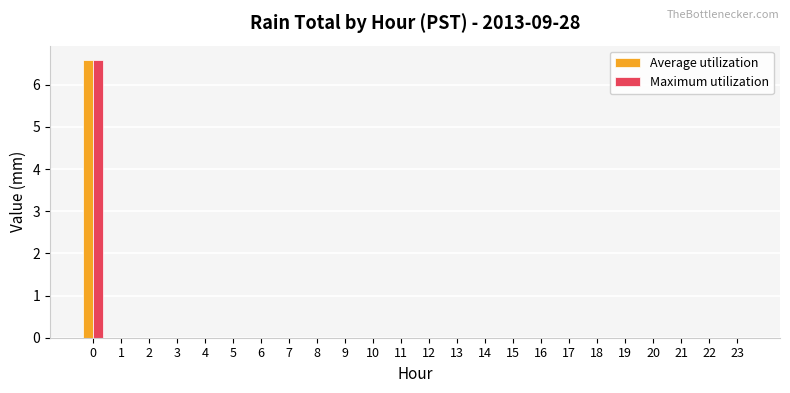

What is the average value of the Average utilization series?

0.3